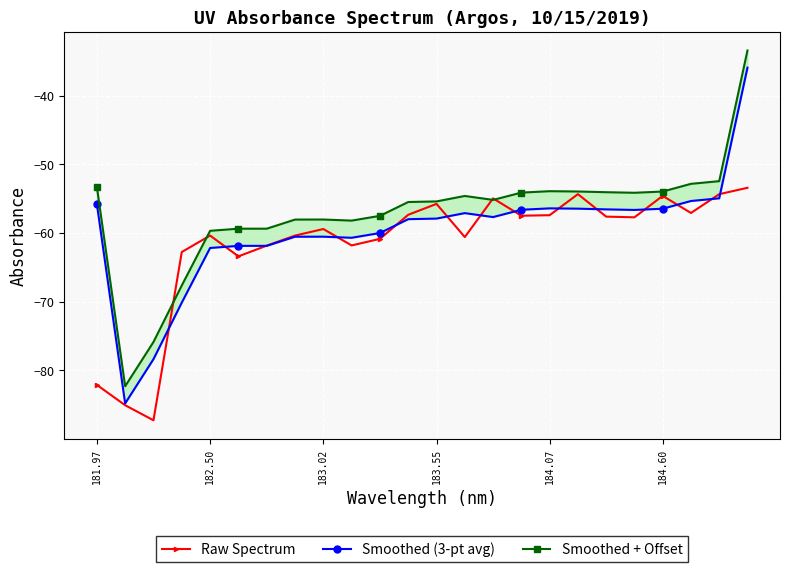

Where is the first local maximum for Raw Spectrum?

182.50